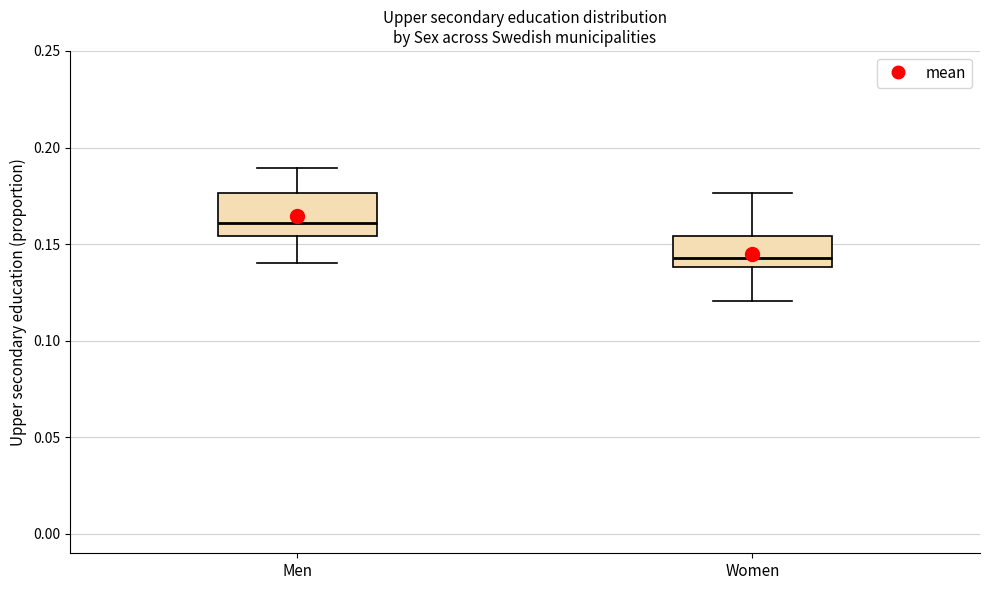

Where does the lower whisker of the box for Men end on the y-axis? The values are not printed on the chart, so give them approximately, as read against the axis.

0.140